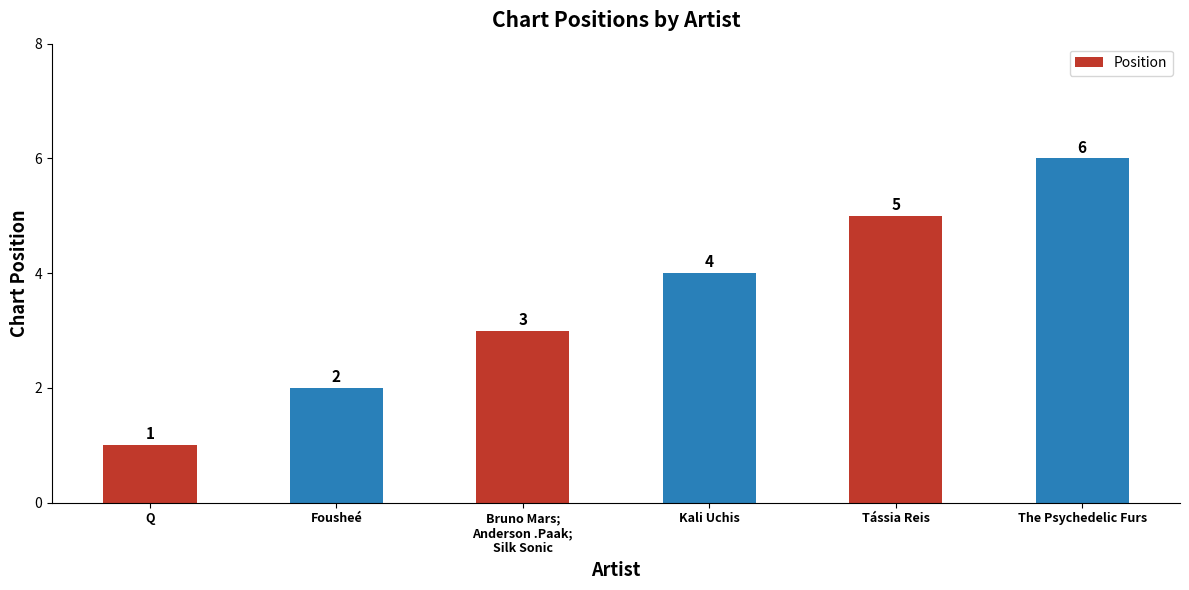

Read the value at The Psychedelic Furs.

6